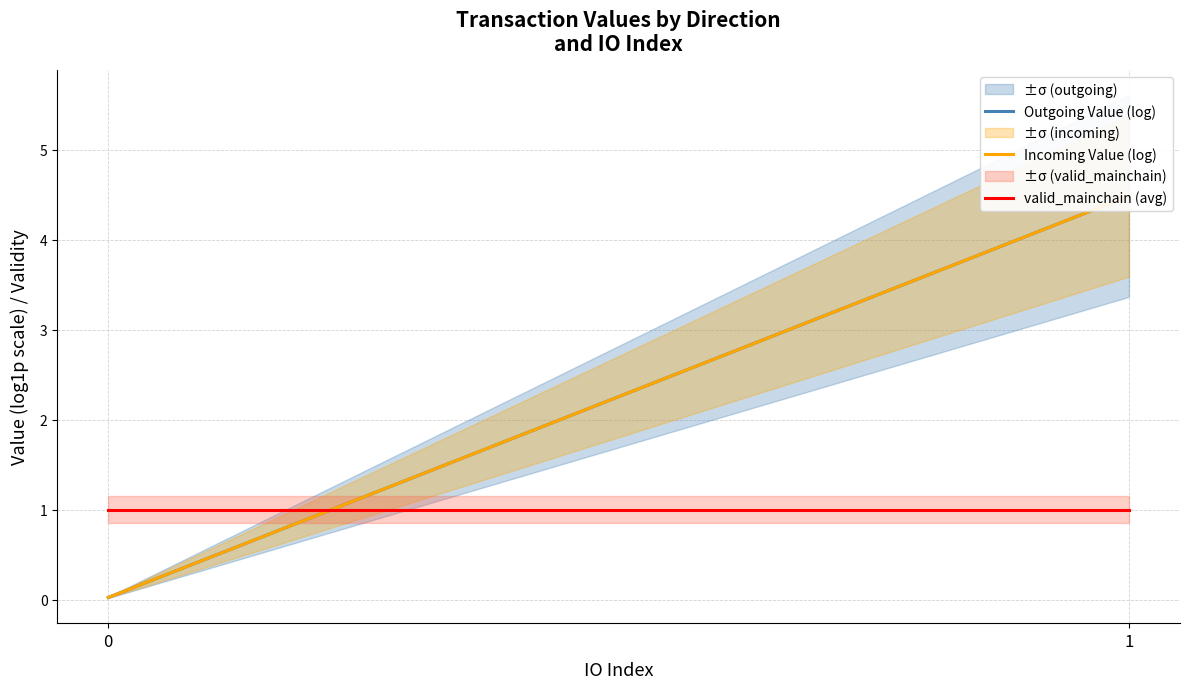

What is the total value across all series at 0?

1.0